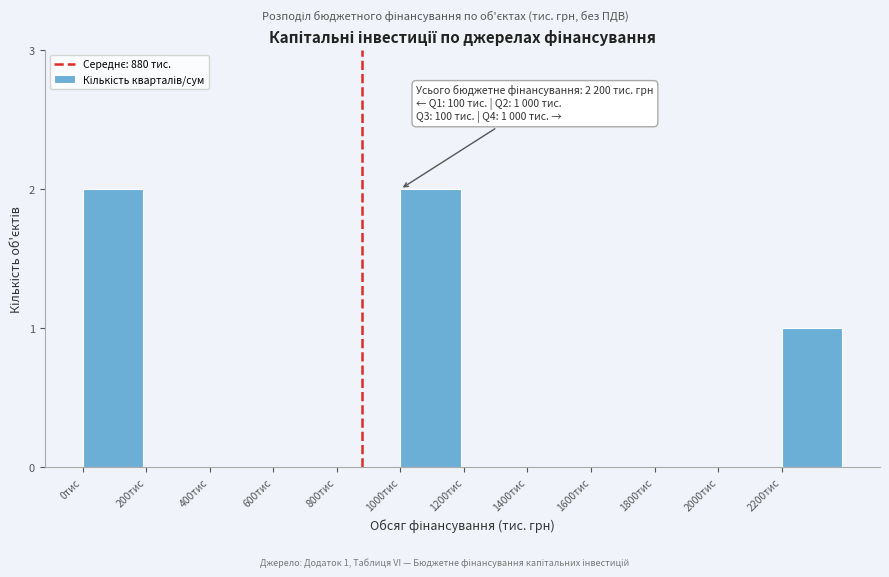

Reading left to right, extract all data points from this chart.

0тис=2	200тис=0	400тис=0	600тис=0	800тис=0	1000тис=2	1200тис=0	1400тис=0	1600тис=0	1800тис=0	2000тис=0	2200тис=1